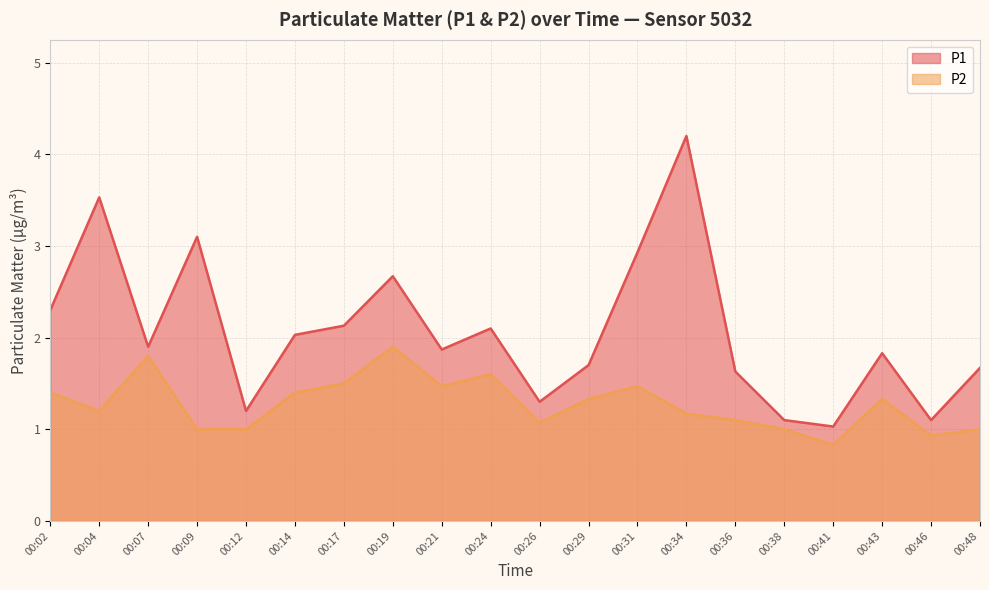

Where is the first local minimum for P2?

00:04